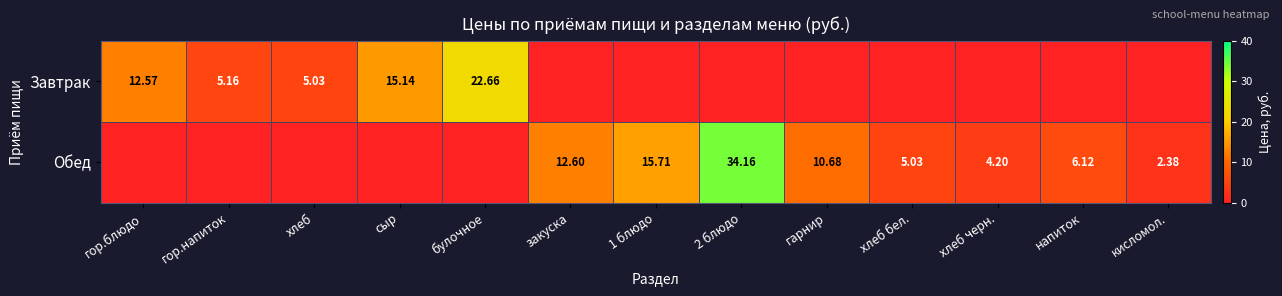

What is the difference between the maximum and minimum values in the Обед series?

34.2